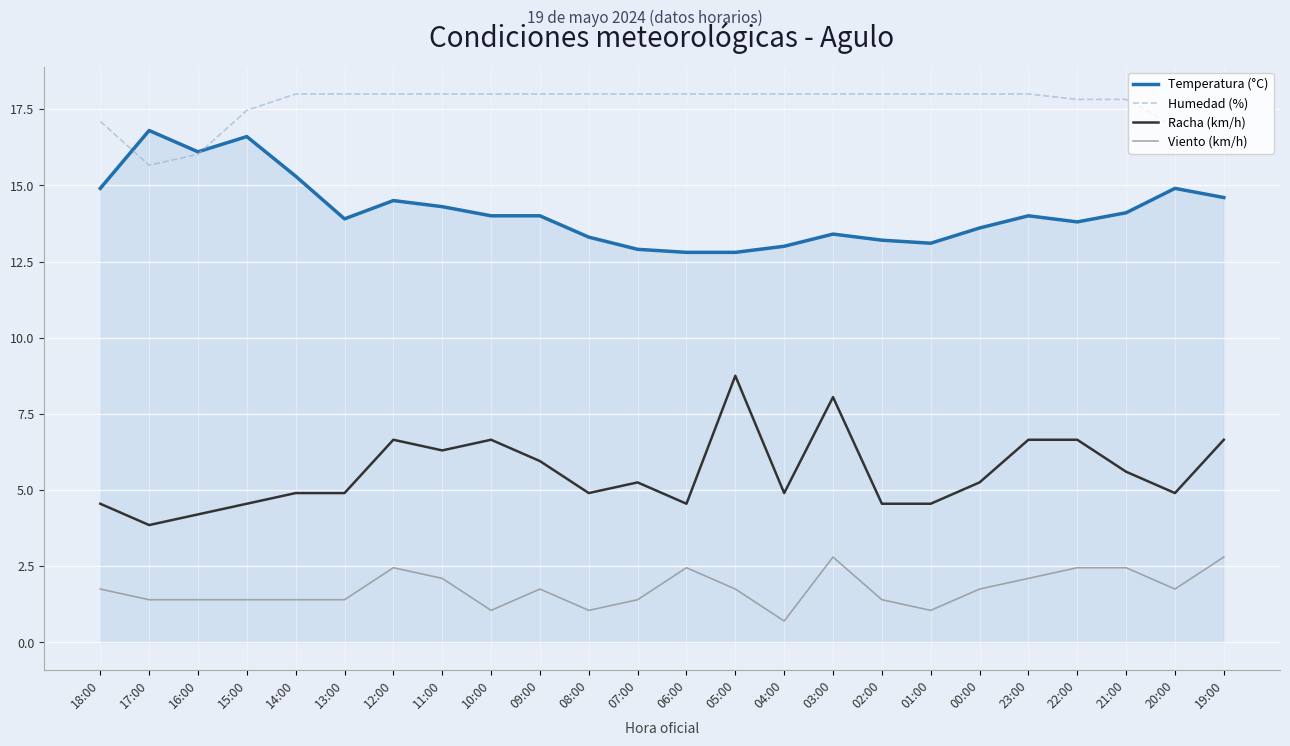

What is the maximum value for Humedad (%)?

18.0